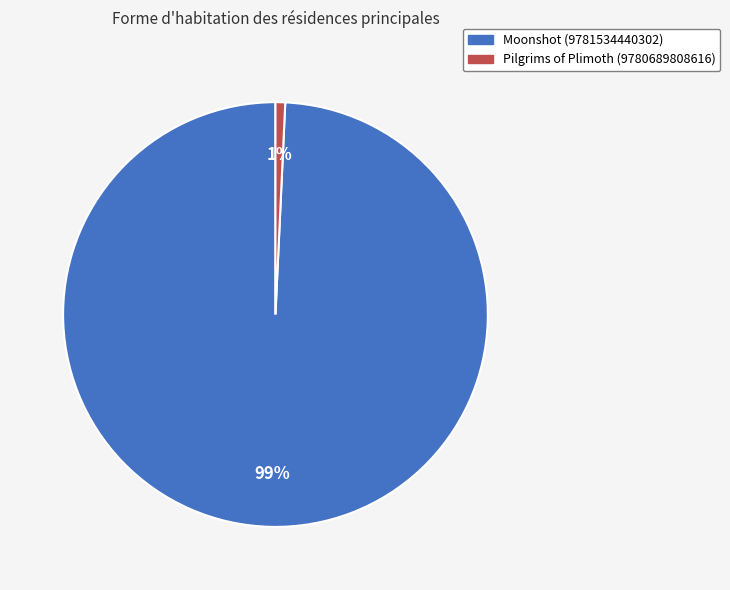

Between Pilgrims of Plimoth (9780689808616) and Moonshot (9781534440302), which is larger?

Moonshot (9781534440302)